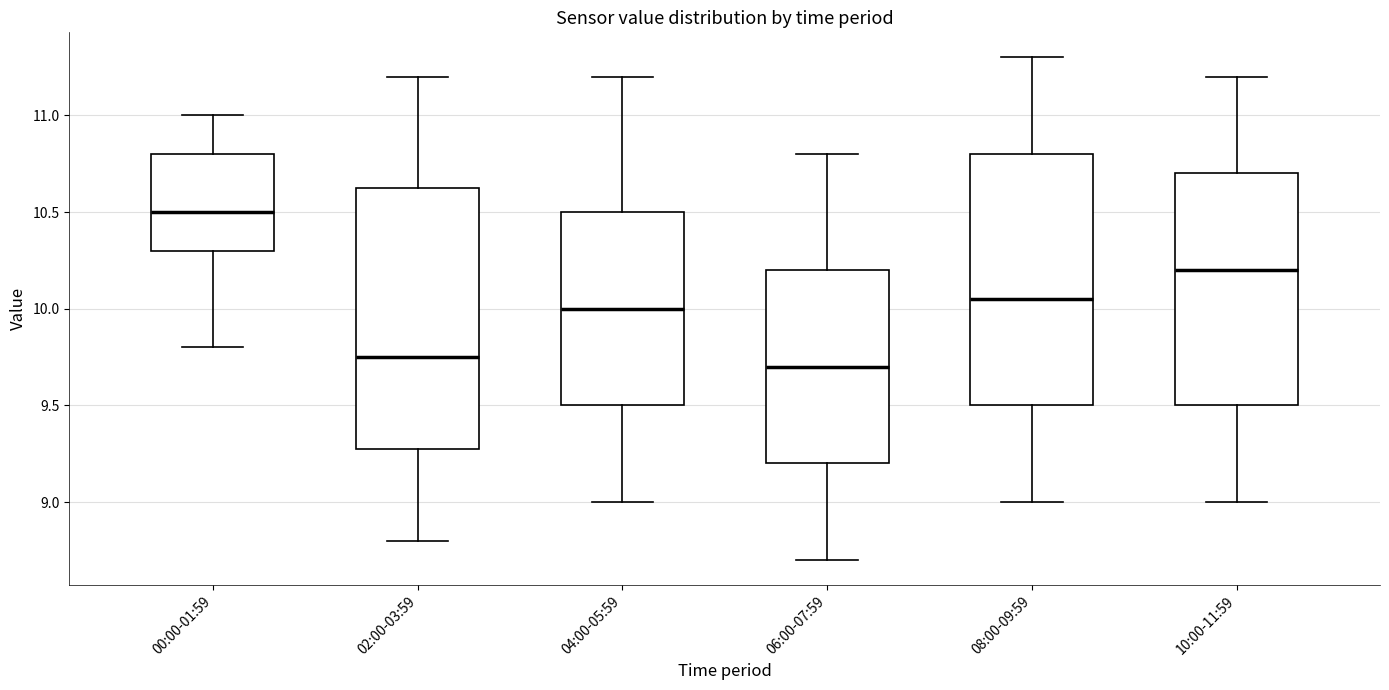

Reading left to right, transcribe this box plot: for each box, give where its median line is, the range the box spans, and where its two whiskers end, as read against the y-axis. The values are not printed on the chart, so give them approximately, as read against the axis.

00:00-01:59: median 10.50, box 10.30 to 10.80, whiskers 9.80 to 11.00
02:00-03:59: median 9.75, box 9.30 to 10.65, whiskers 8.80 to 11.20
04:00-05:59: median 10.00, box 9.50 to 10.50, whiskers 9.00 to 11.20
06:00-07:59: median 9.70, box 9.20 to 10.20, whiskers 8.70 to 10.80
08:00-09:59: median 10.05, box 9.50 to 10.80, whiskers 9.00 to 11.30
10:00-11:59: median 10.20, box 9.50 to 10.70, whiskers 9.00 to 11.20